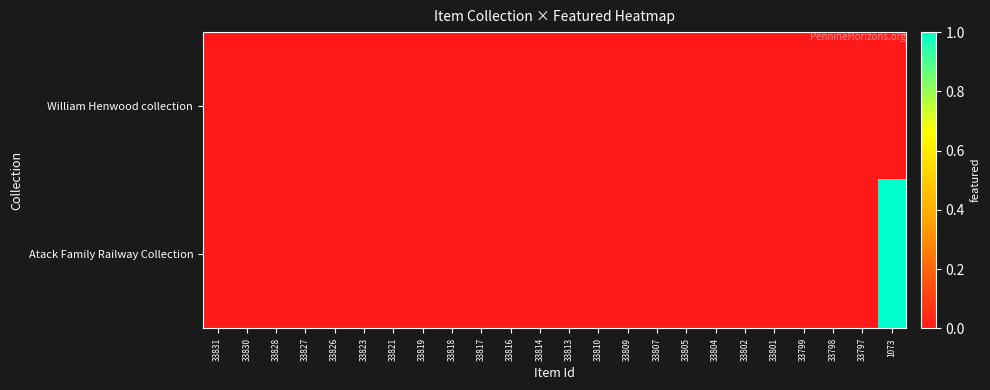

Reading left to right, extract all data points from this chart.

William Henwood collection: 33831=0	33830=0	33828=0	33827=0	33826=0	33823=0	33821=0	33819=0	33818=0	33817=0	33816=0	33814=0	33813=0	33810=0	33809=0	33807=0	33805=0	33804=0	33802=0	33801=0	33799=0	33798=0	33797=0	1073=0
Atack Family Railway Collection: 33831=0	33830=0	33828=0	33827=0	33826=0	33823=0	33821=0	33819=0	33818=0	33817=0	33816=0	33814=0	33813=0	33810=0	33809=0	33807=0	33805=0	33804=0	33802=0	33801=0	33799=0	33798=0	33797=0	1073=1